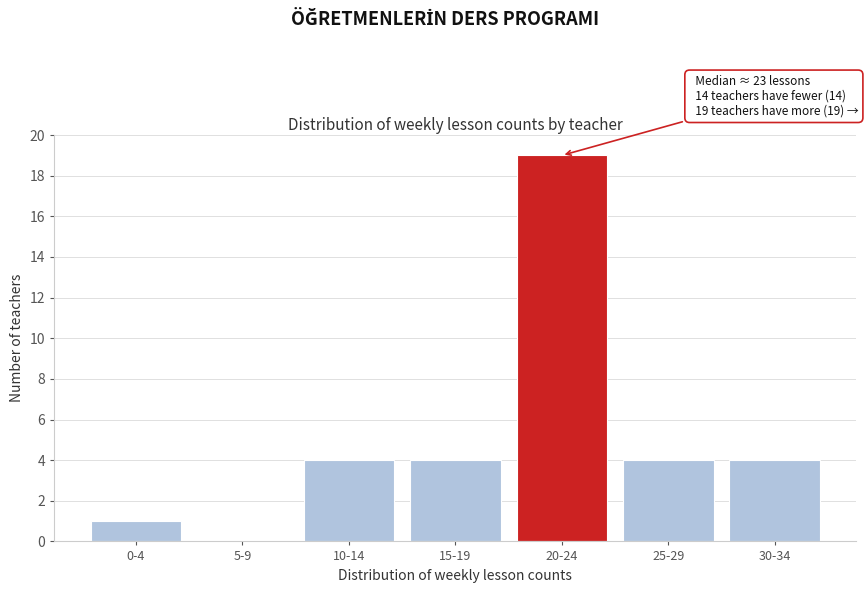

Reading left to right, list all the values displayed in this chart.

0-4=1	5-9=0	10-14=4	15-19=4	20-24=19	25-29=4	30-34=4